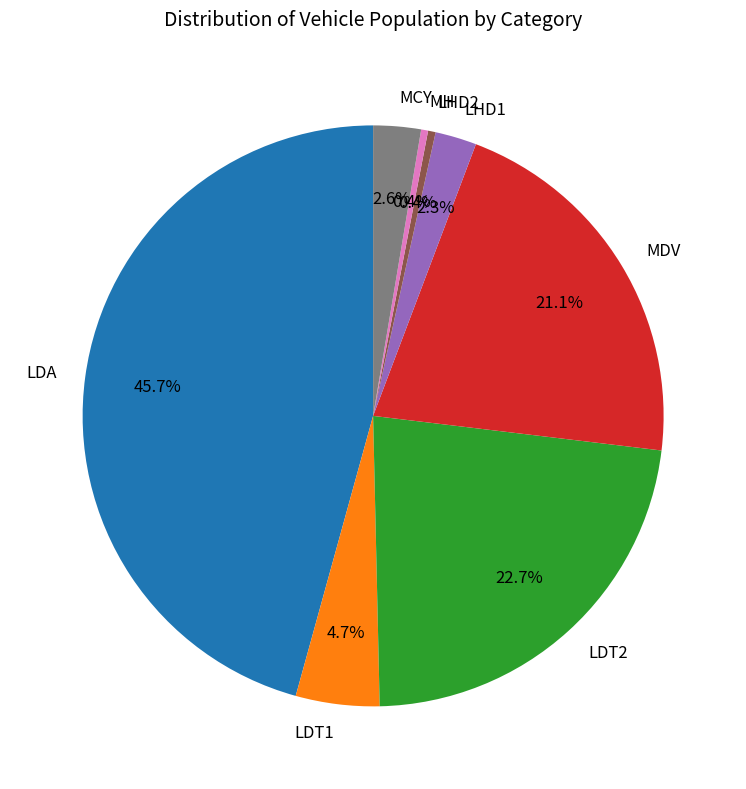

Does any single category account for the majority?

No